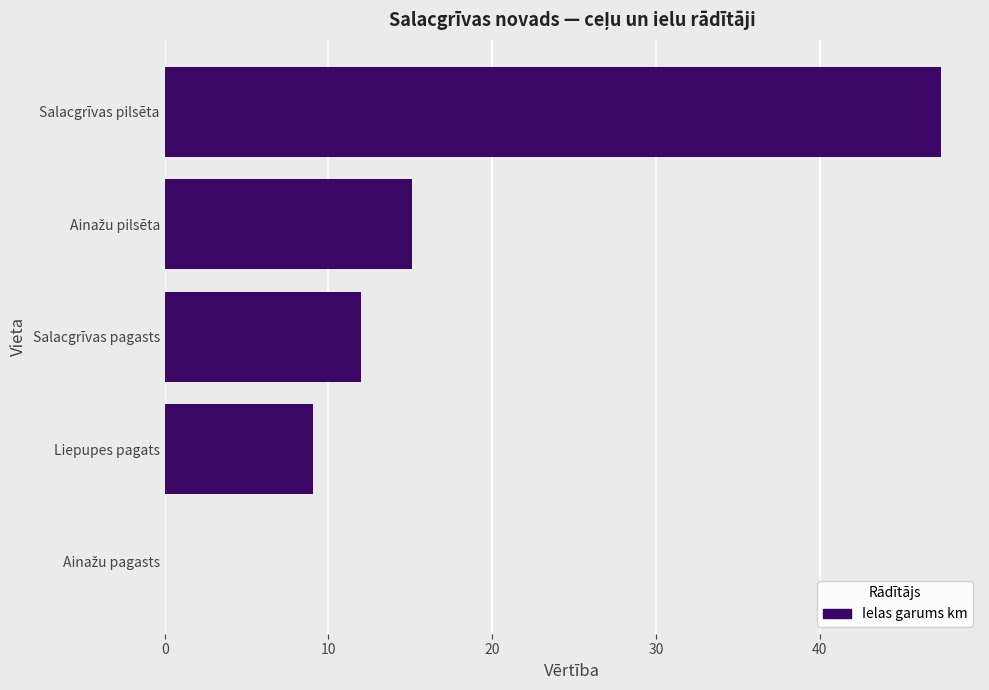

What is the change in value from Liepupes pagats to Salacgrīvas pagasts?

+2.9